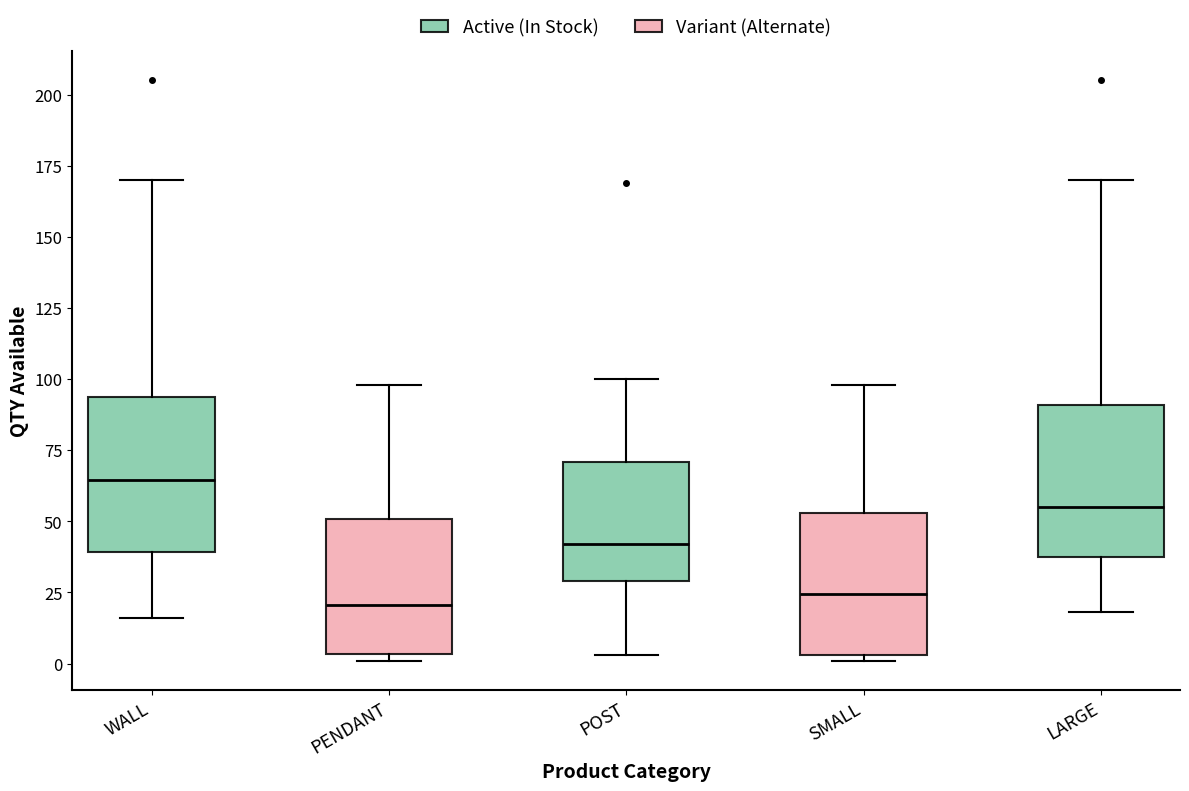

Which box has the highest median line?

WALL